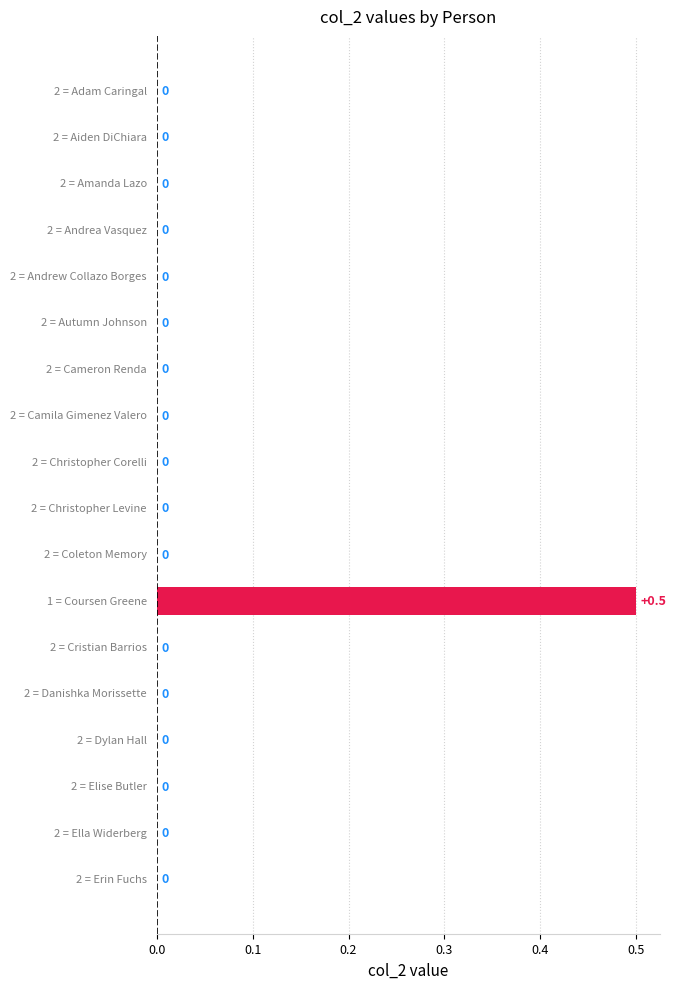

How many values are between 0 and 1?

18